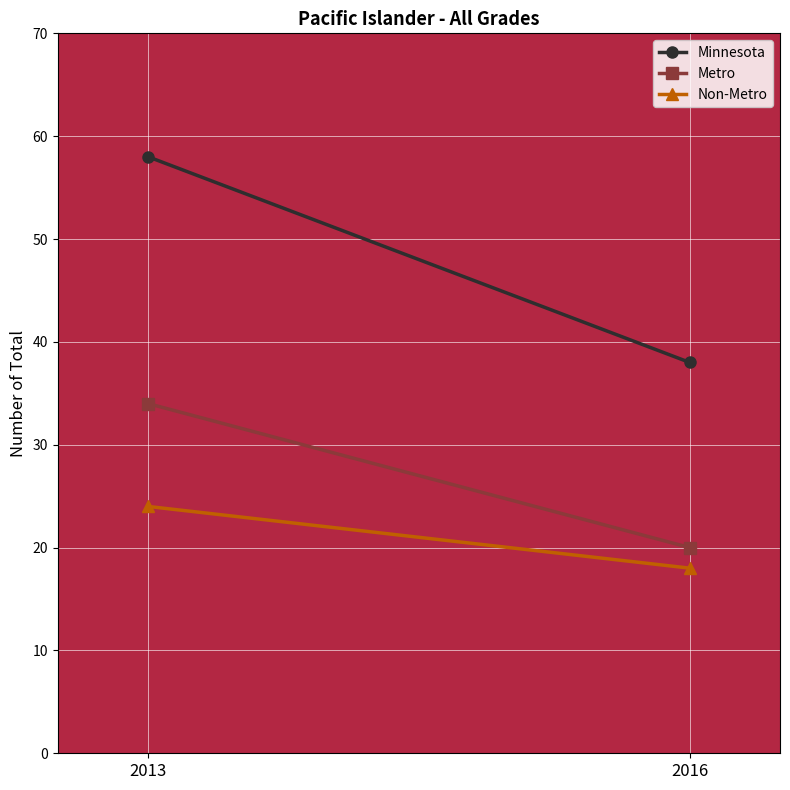

How many values in the Non-Metro series are below 24?

1